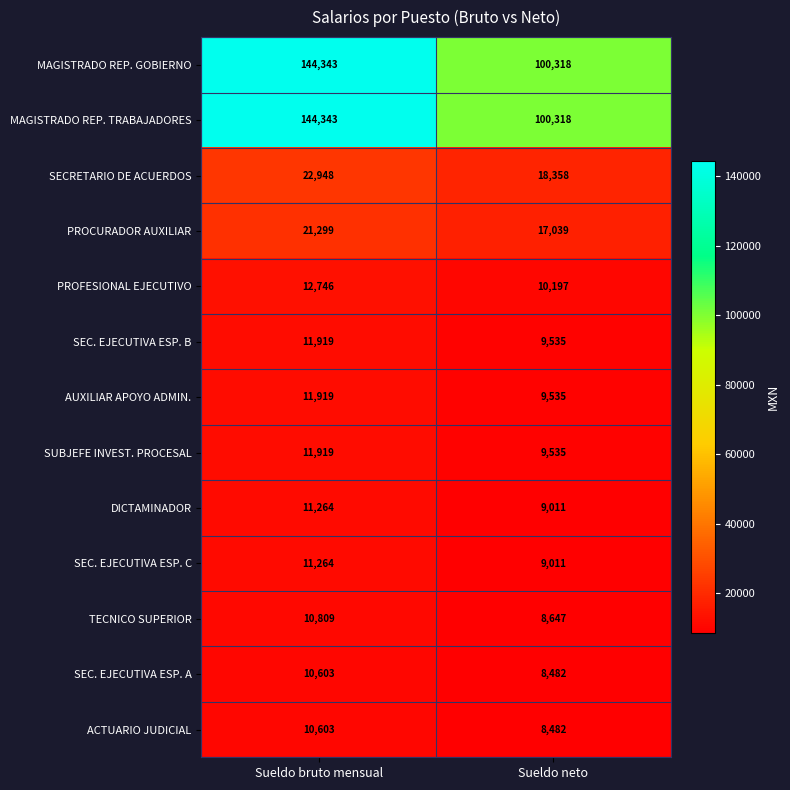

List the labels in order of SEC. EJECUTIVA ESP. B value, smallest first.

Sueldo neto, Sueldo bruto mensual